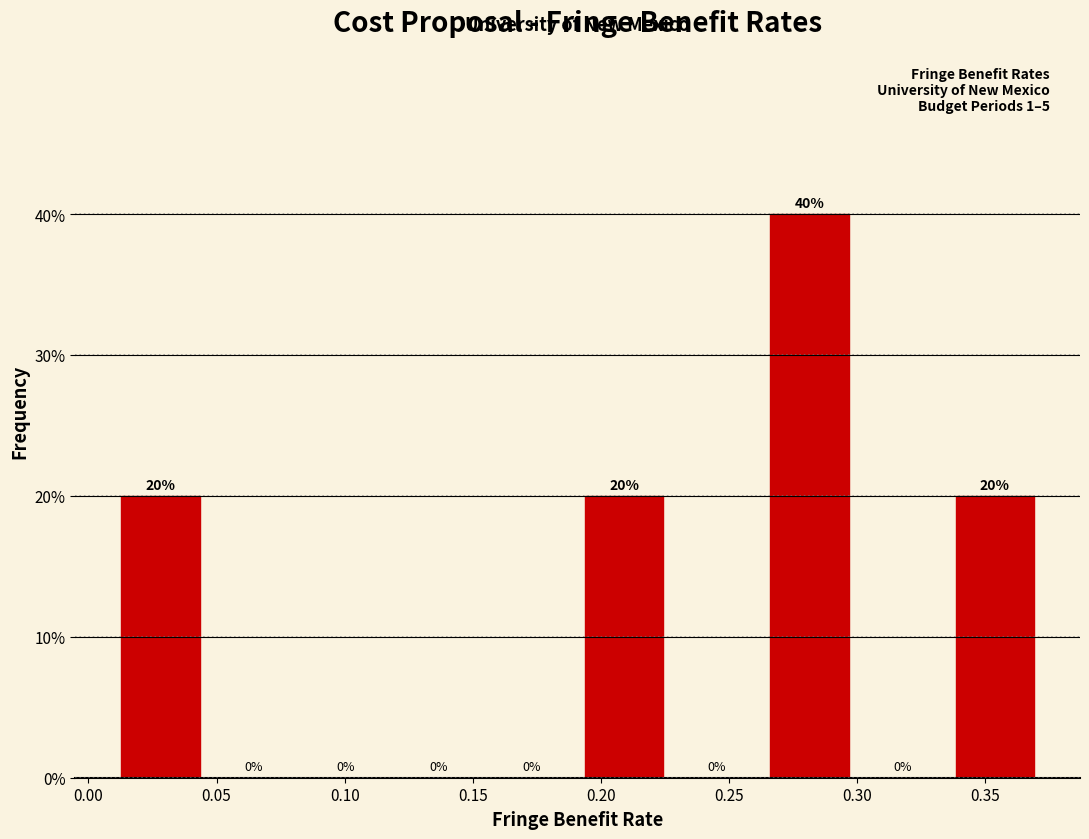

Reading left to right, list every bar in this chart as the range it spans on the x-axis followed by its height. The bar edges are not printed on the chart, so give them approximately, as read against the axis.

0.010 to 0.045: 20
0.045 to 0.080: 0
0.080 to 0.120: 0
0.120 to 0.155: 0
0.155 to 0.190: 0
0.190 to 0.225: 20
0.225 to 0.265: 0
0.265 to 0.300: 40
0.300 to 0.335: 0
0.335 to 0.370: 20